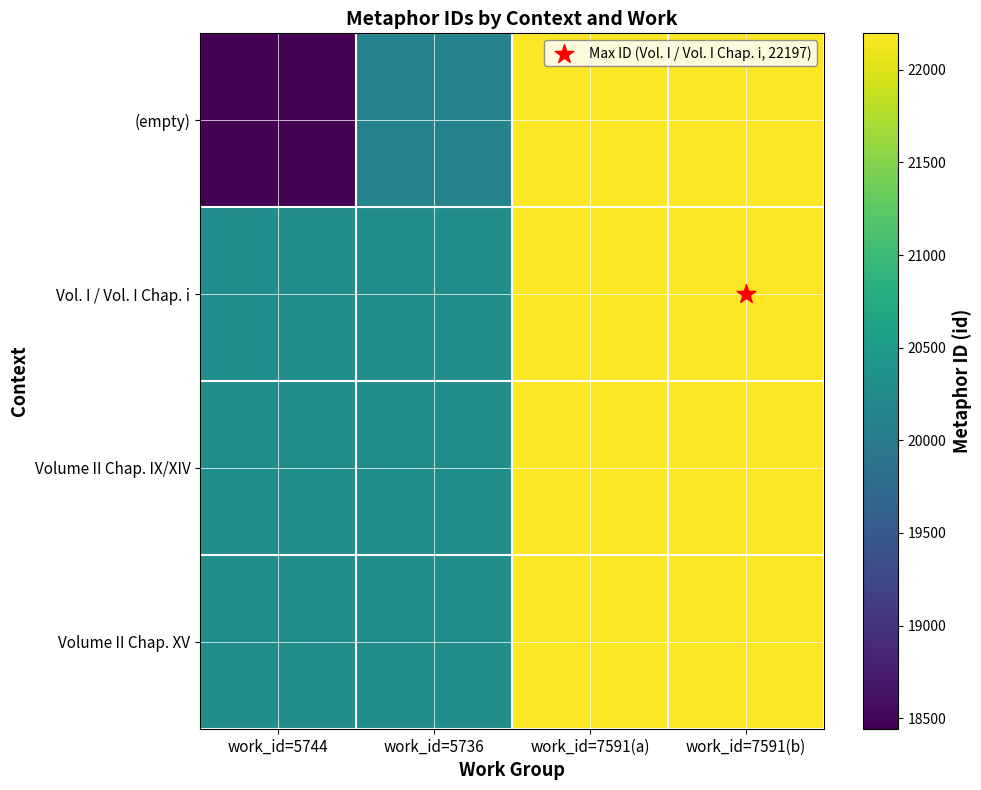

Reading left to right, what are all the values shown in this chart?

(empty): work_id=5744=18443	work_id=5736=20129	work_id=7591(a)=22183	work_id=7591(b)=22185
Vol. I / Vol. I Chap. i: work_id=5744=20290	work_id=5736=20293	work_id=7591(a)=22195	work_id=7591(b)=22197
Volume II Chap. IX/XIV: work_id=5744=20295	work_id=5736=20296	work_id=7591(a)=22183	work_id=7591(b)=22185
Volume II Chap. XV: work_id=5744=20295	work_id=5736=20296	work_id=7591(a)=22195	work_id=7591(b)=22197